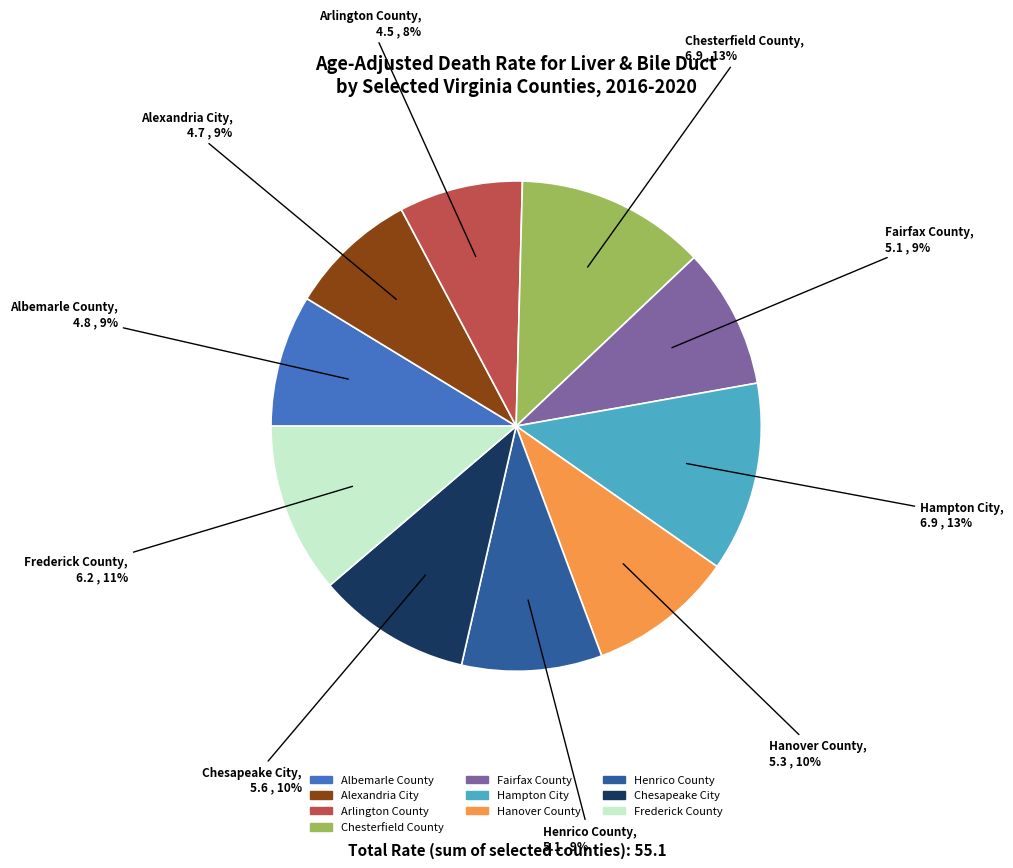

Count the number of slices in the pie.

10